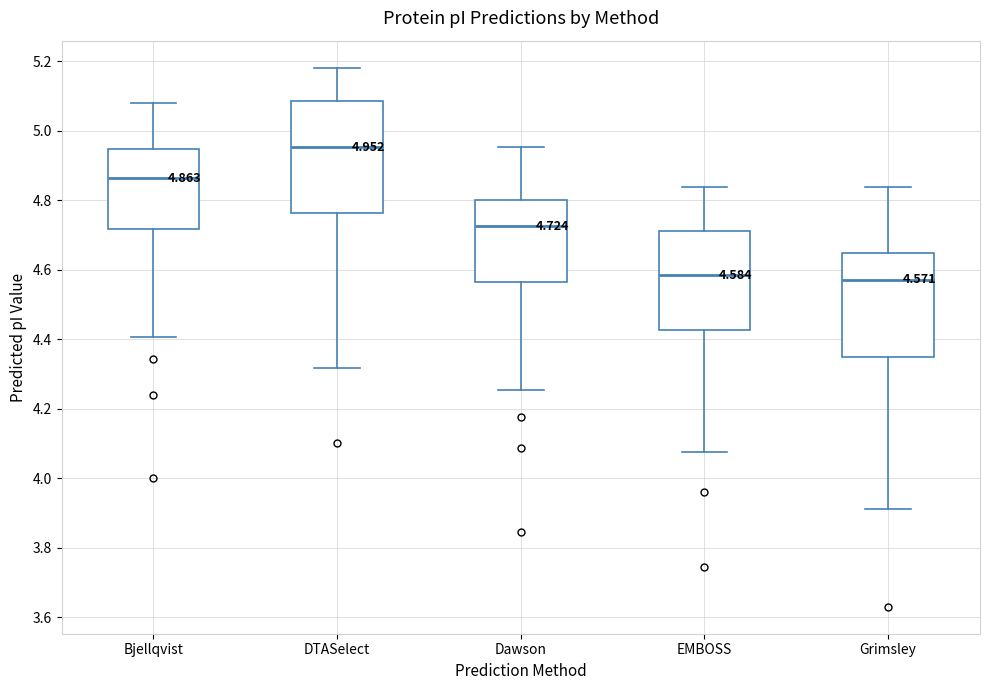

Comparing the boxes themselves (not the whiskers), which one is the tallest?

DTASelect